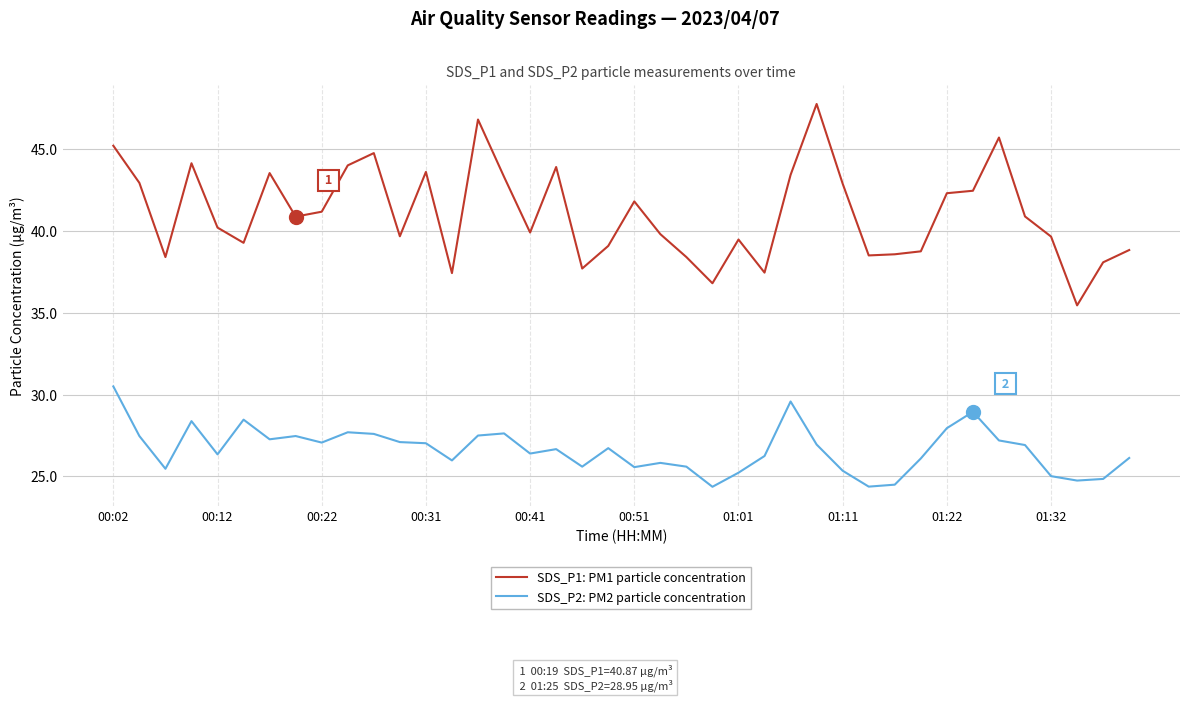

List the series in order of their peak value, highest first.

SDS_P1: PM1 particle concentration, SDS_P2: PM2 particle concentration